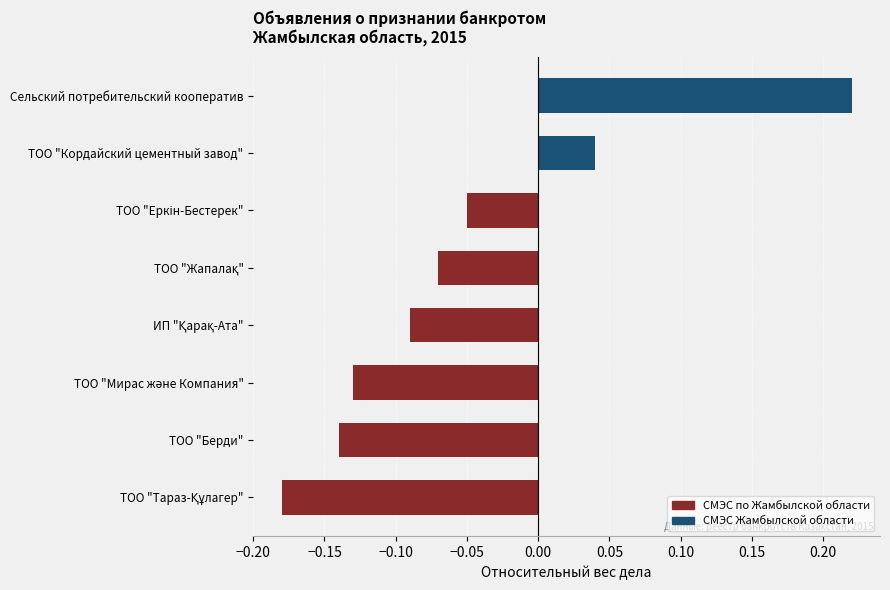

What is the difference between the values at ТОО "Берди" and Сельский потребительский кооператив?

0.4